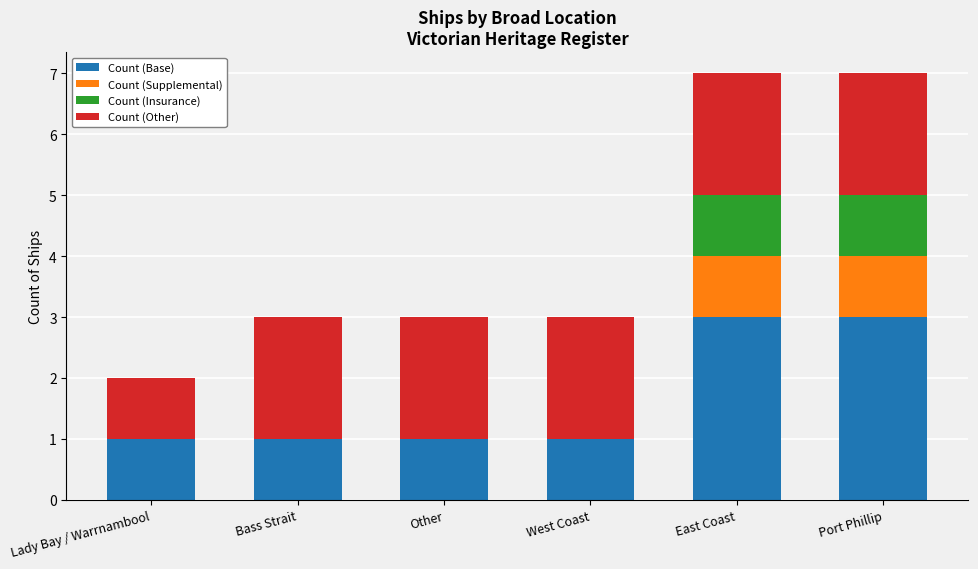

What is the total value across all series at Port Phillip?

7